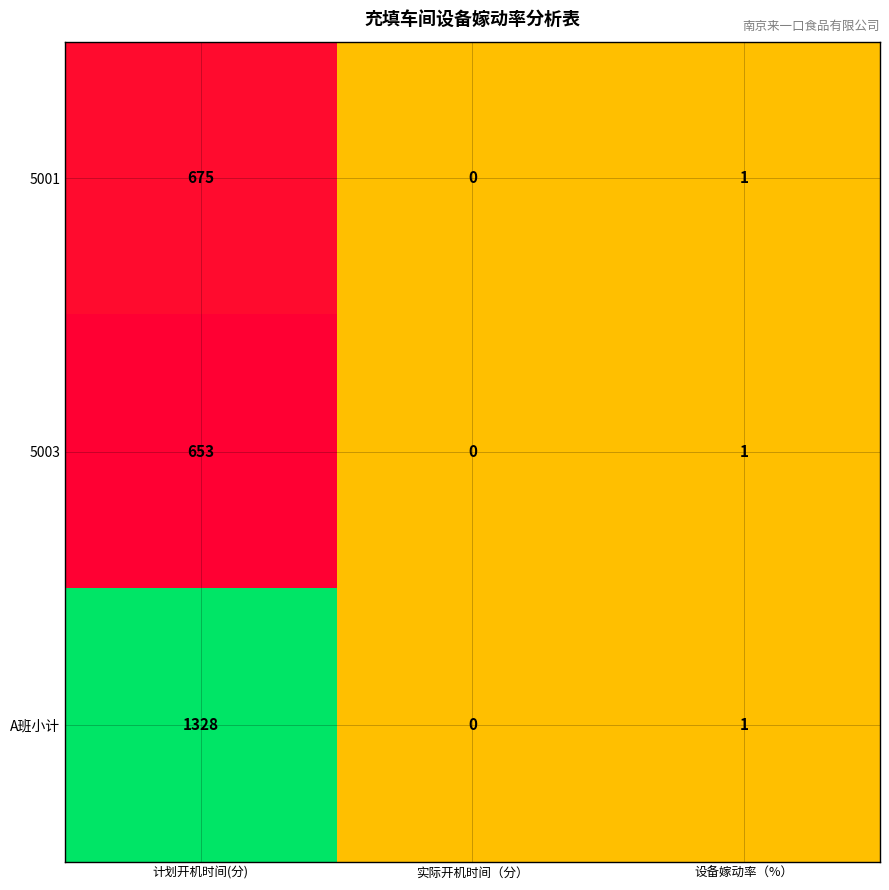

Which series has the widest spread of values?

A班小计